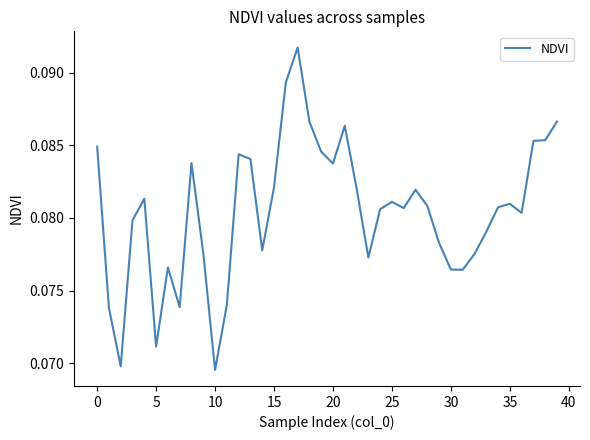

The chart shows a value of 0.2 at 0. True or false?

False